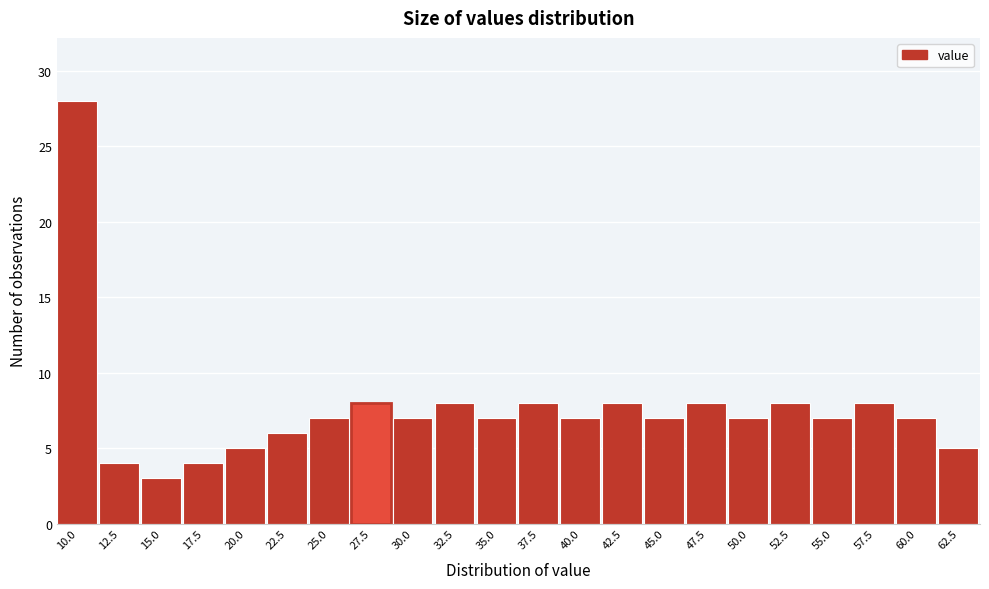

Reading right to left, list all the values displayed in this chart.

62.5=5	60.0=7	57.5=8	55.0=7	52.5=8	50.0=7	47.5=8	45.0=7	42.5=8	40.0=7	37.5=8	35.0=7	32.5=8	30.0=7	27.5=8	25.0=7	22.5=6	20.0=5	17.5=4	15.0=3	12.5=4	10.0=28